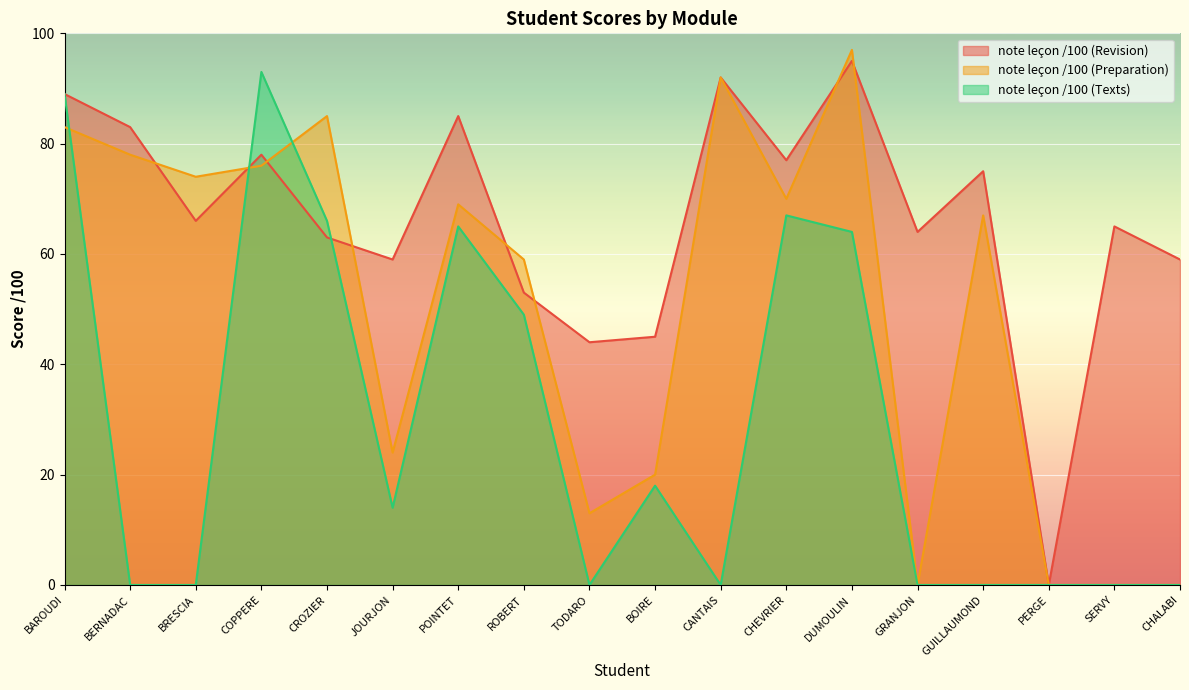

Rank the categories by note leçon /100 (Revision) value from lowest to highest.

PERGE, TODARO, BOIRE, ROBERT, JOURJON, CHALABI, CROZIER, GRANJON, SERVY, BRESCIA, GUILLAUMOND, CHEVRIER, COPPERE, BERNADAC, POINTET, BAROUDI, CANTAIS, DUMOULIN